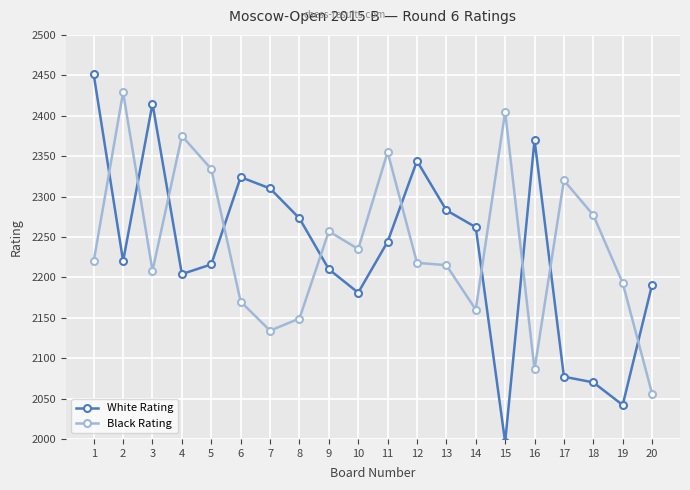

How many series are shown in this chart?

2